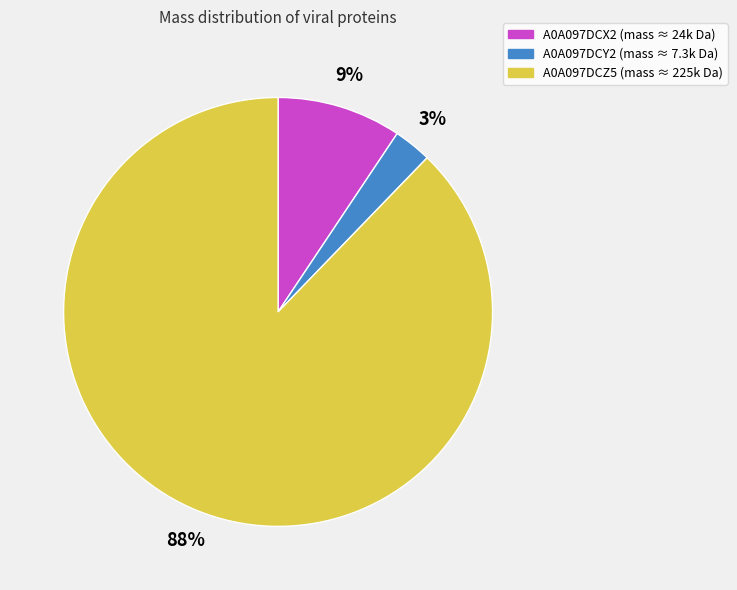

Count the number of slices in the pie.

3